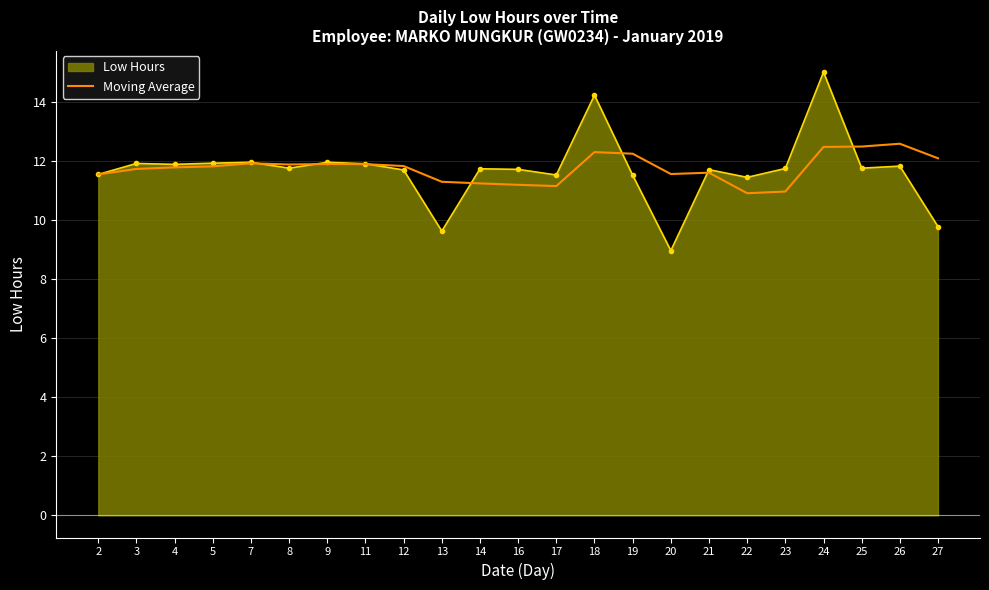

Rank the series by their maximum value, from highest to lowest.

Low Hours, Moving Average